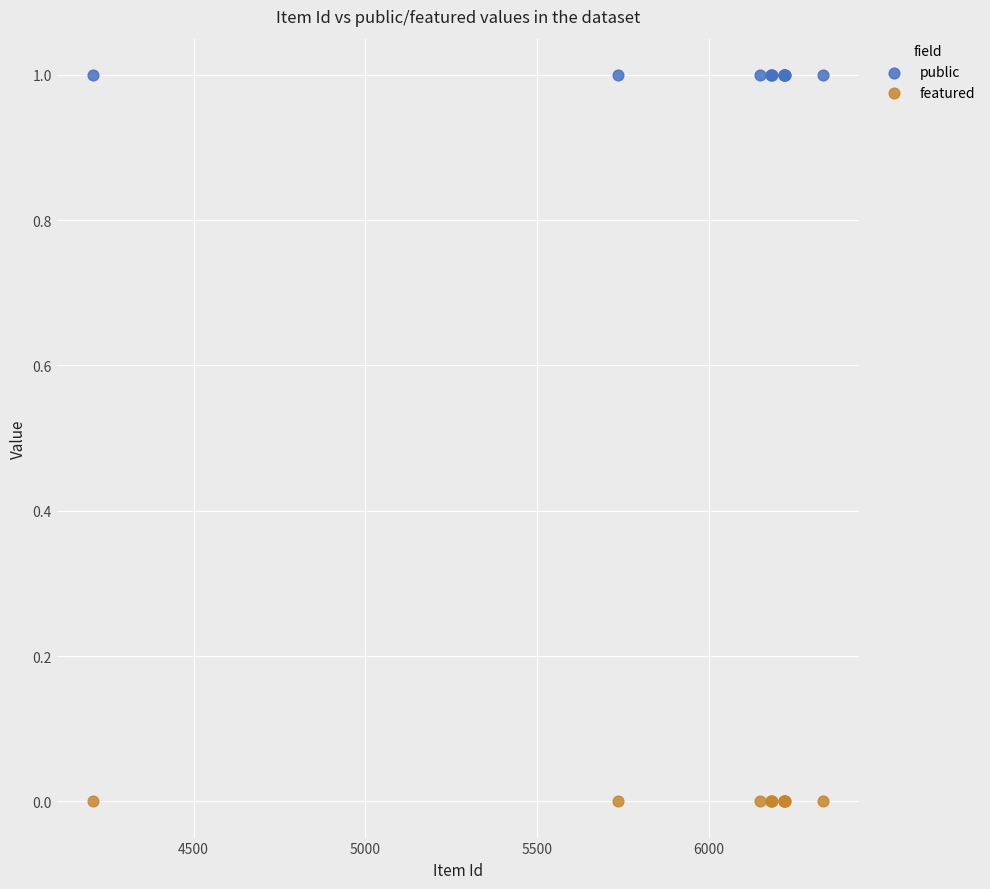

Which series contains the highest Y value?

public